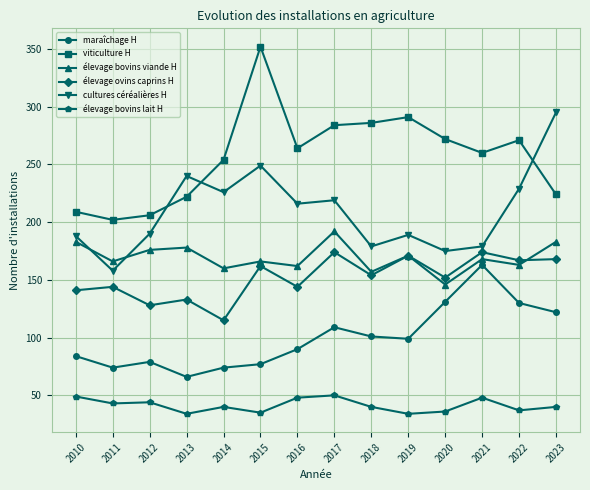

In maraîchage H, how many points are higher than both neighbors (excluding endpoints)?

3